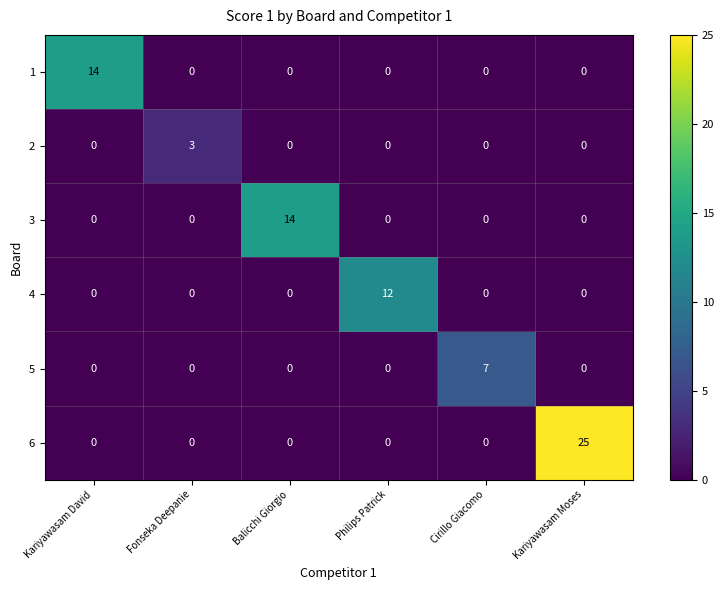

Which series has the widest spread of values?

6